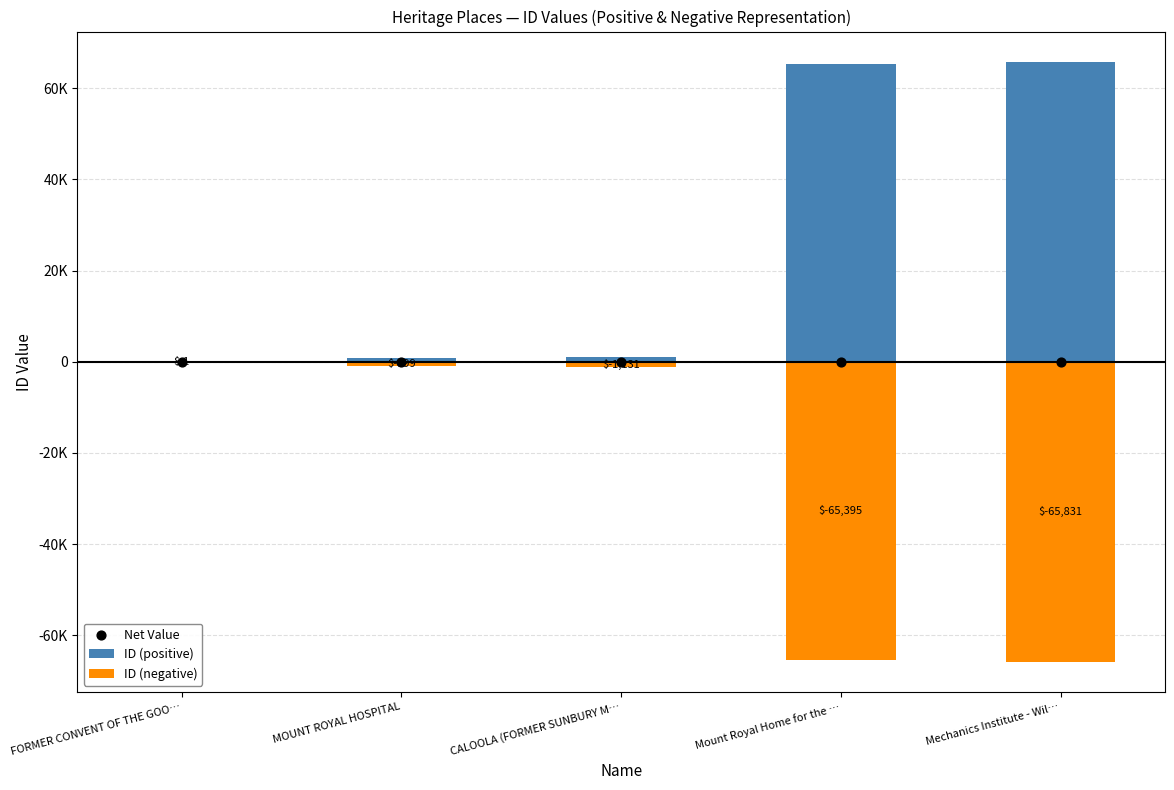

Which series reaches the maximum Y coordinate?

ID (positive)